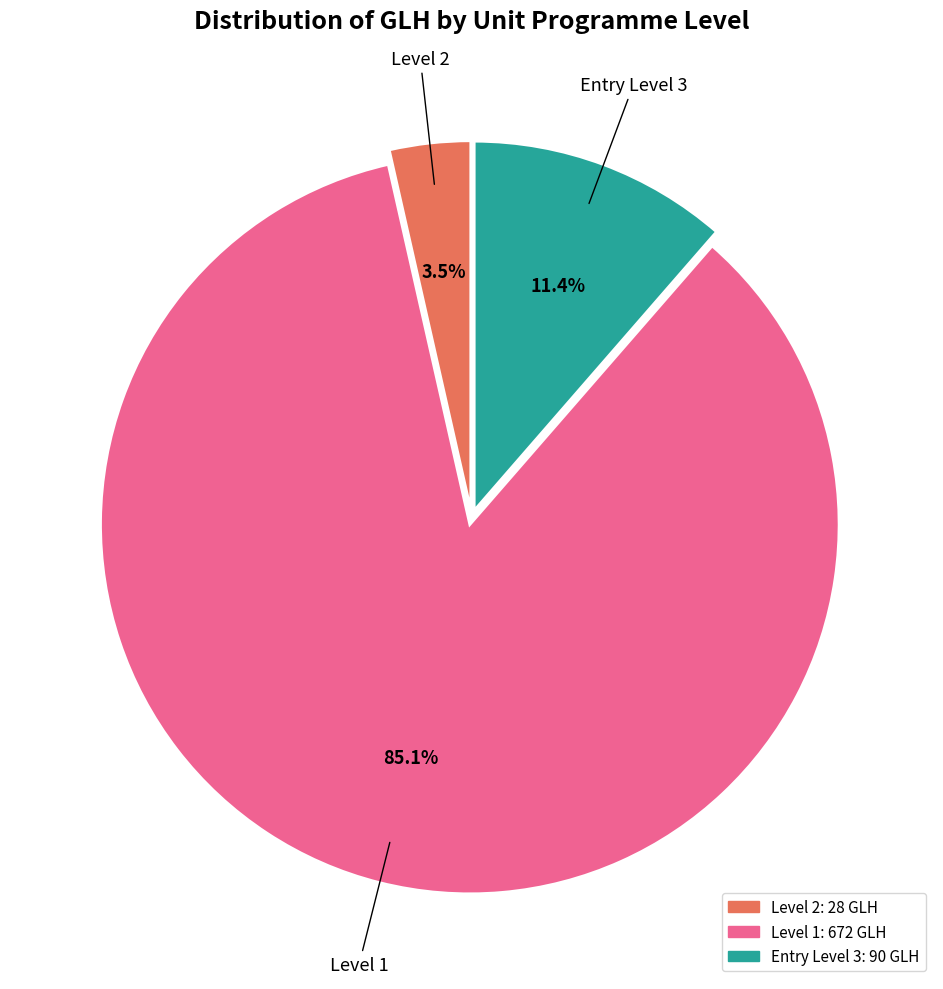

Does any single category account for the majority?

Yes